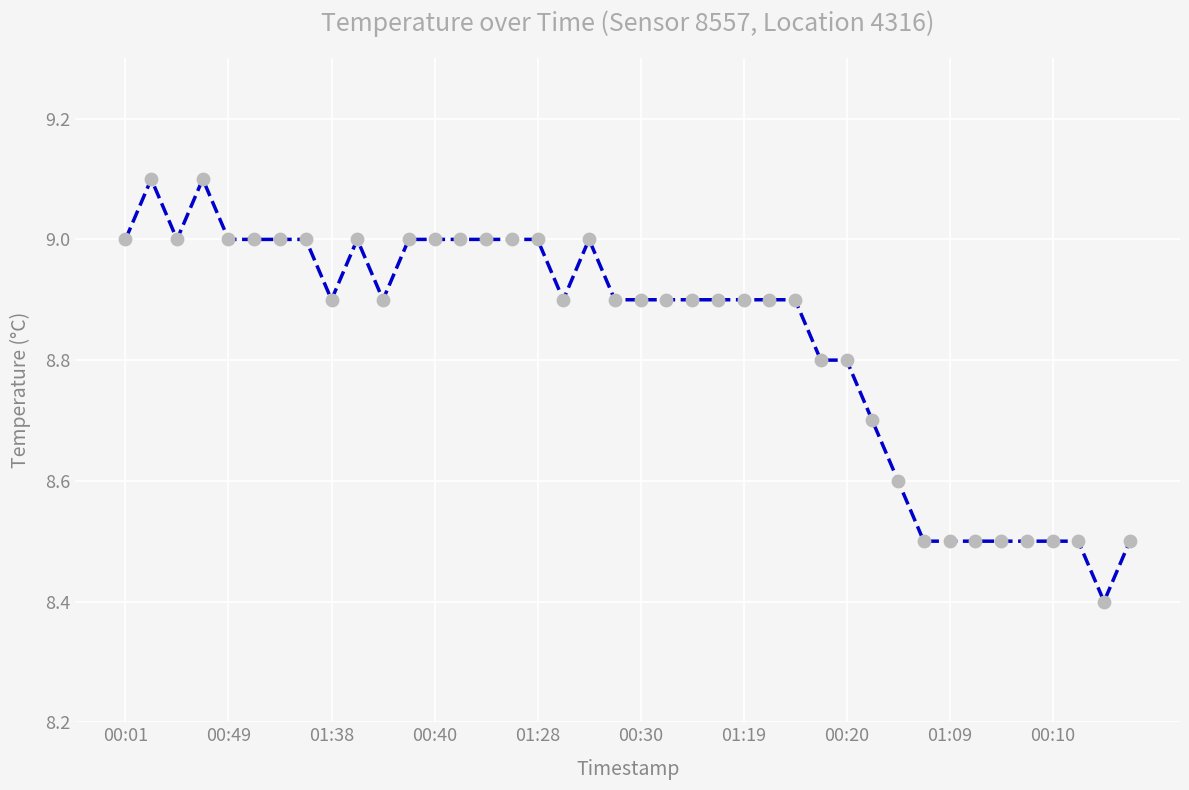

What is the difference between the maximum and minimum values?

0.7